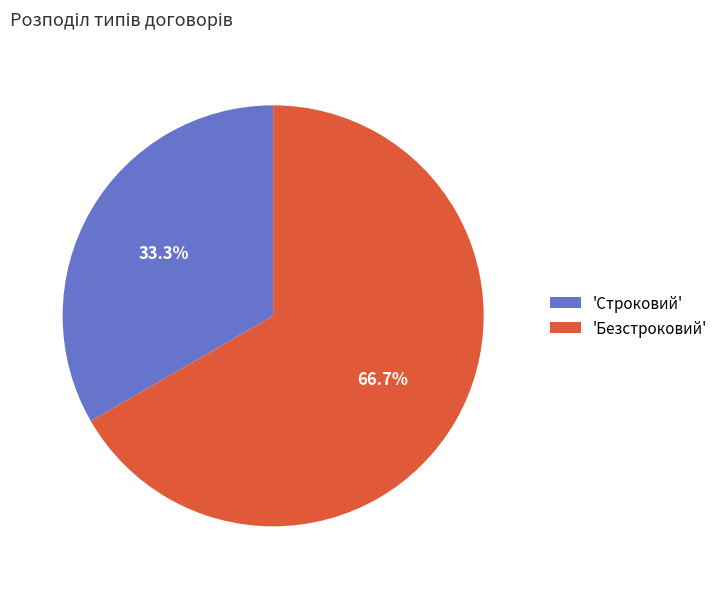

How many segments does this pie chart have?

2